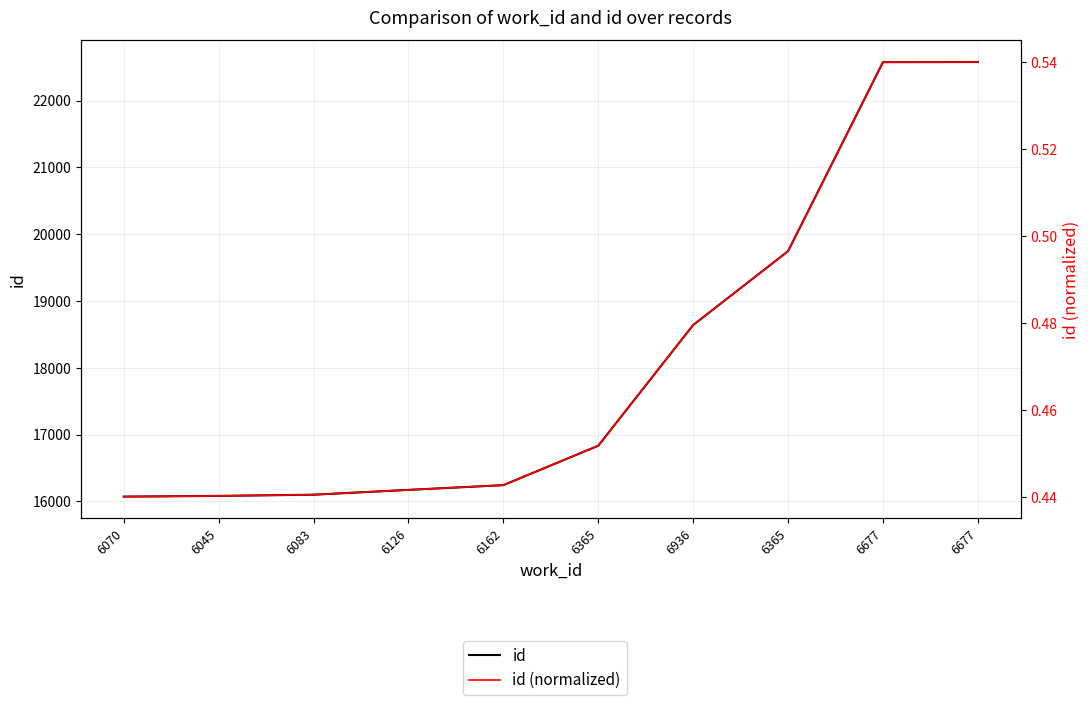

What is the difference between the id values at 6365 and 6677?

5742.0